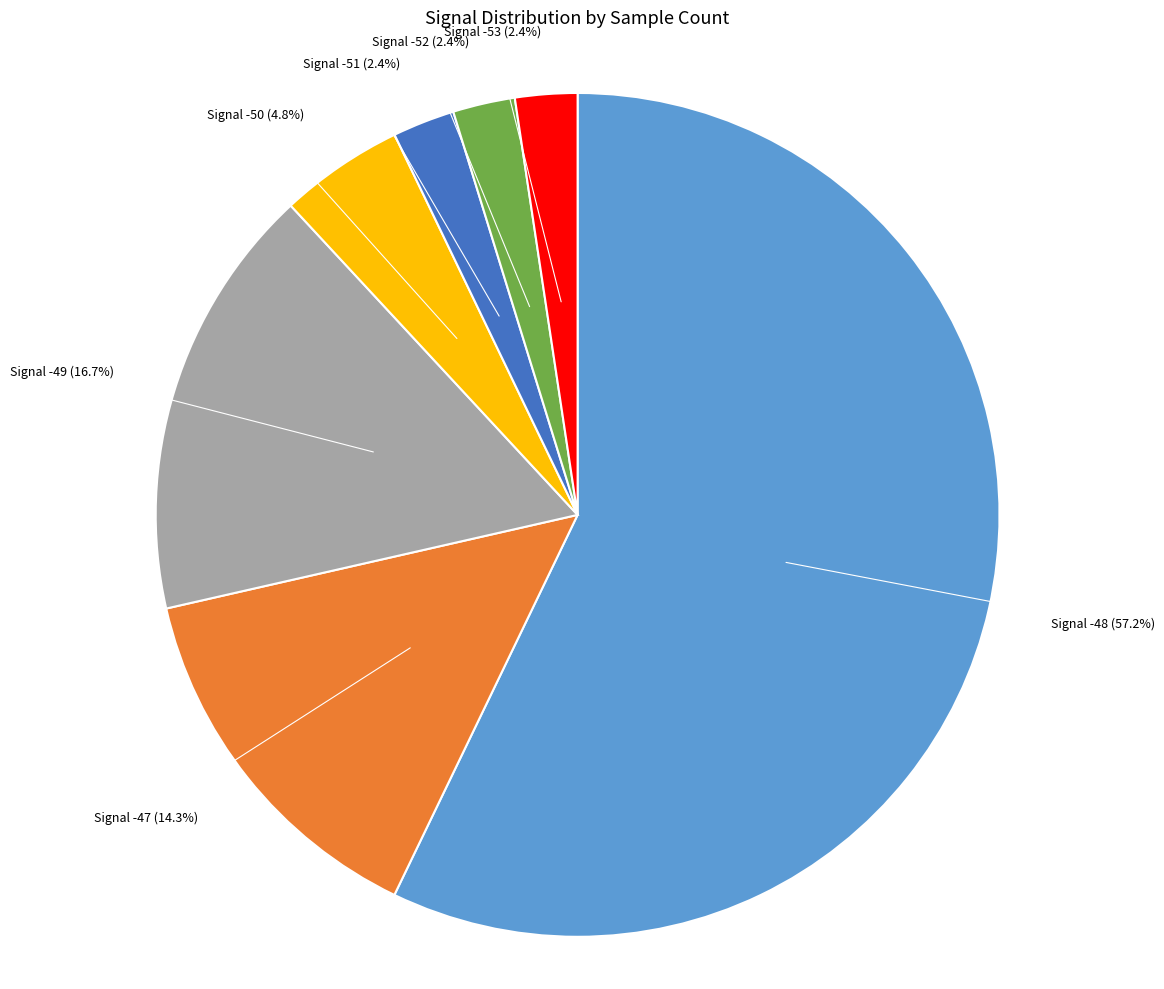

Which has a higher value, Signal -49 or Signal -48?

Signal -48